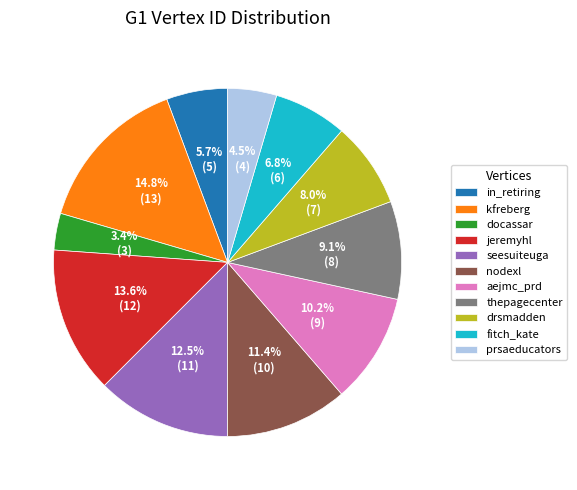

What is the ratio of the value at fitch_kate to the value at drsmadden?

0.9